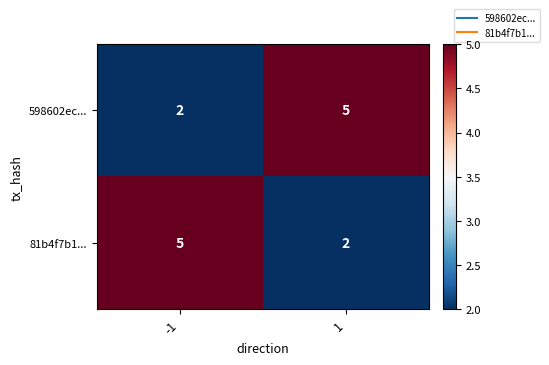

Reading left to right, list all the values displayed in this chart.

598602ec...: -1=2	1=5
81b4f7b1...: -1=5	1=2